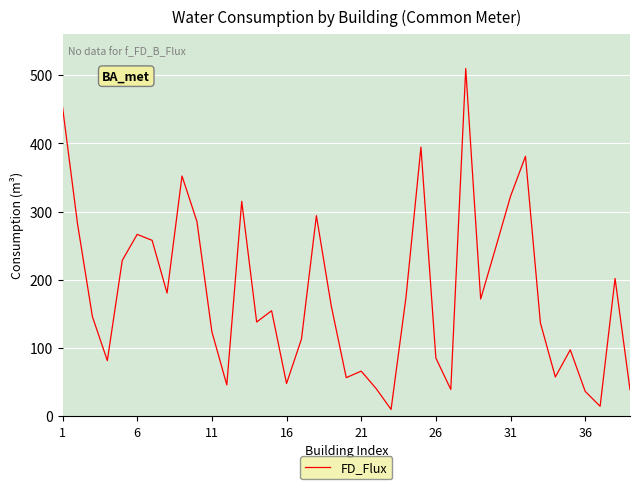

What is the difference between the maximum and minimum values?

499.6